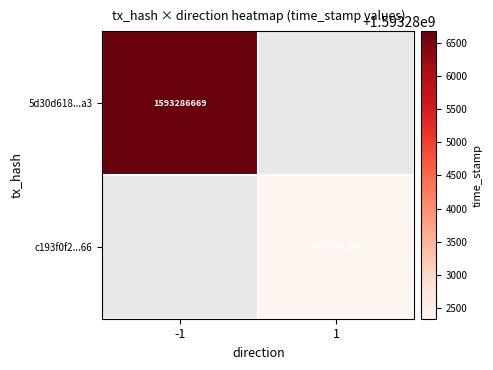

Is it true that 5d30d618...a3 equals 836884295 at -1?

False